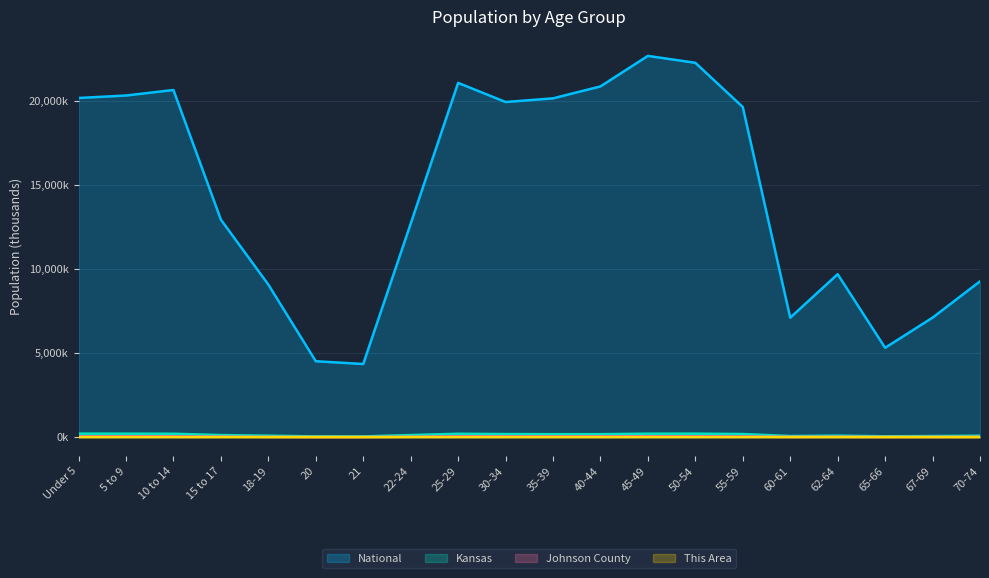

The Johnson County series shows 5.9 at 18-19. True or false?

False